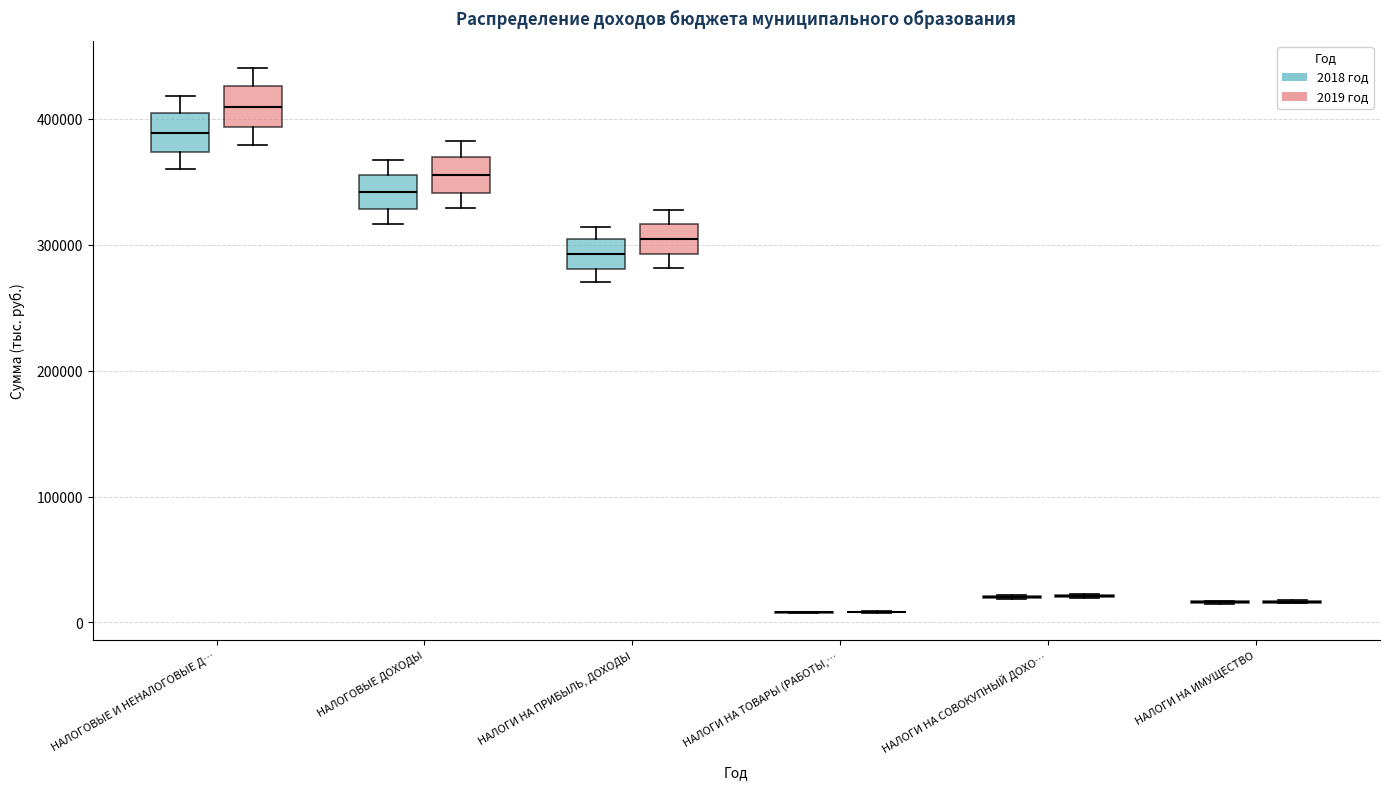

Reading left to right, read every box against the y-axis: the position of its median line, the range the box covers, and the ends of its whiskers. The values are not printed on the chart, so give them approximately, as read against the axis.

НАЛОГОВЫЕ И НЕНАЛОГОВЫЕ Д… (2018 год): median 390000, box 370000 to 400000, whiskers 360000 to 420000
НАЛОГОВЫЕ И НЕНАЛОГОВЫЕ Д… (2019 год): median 410000, box 390000 to 430000, whiskers 380000 to 440000
НАЛОГОВЫЕ ДОХОДЫ (2018 год): median 340000, box 330000 to 360000, whiskers 320000 to 370000
НАЛОГОВЫЕ ДОХОДЫ (2019 год): median 360000, box 340000 to 370000, whiskers 330000 to 380000
НАЛОГИ НА ПРИБЫЛЬ, ДОХОДЫ (2018 год): median 290000, box 280000 to 300000, whiskers 270000 to 310000
НАЛОГИ НА ПРИБЫЛЬ, ДОХОДЫ (2019 год): median 300000, box 290000 to 320000, whiskers 280000 to 330000
НАЛОГИ НА ТОВАРЫ (РАБОТЫ,… (2018 год): box collapsed to a line at 10000, whiskers 10000 to 10000
НАЛОГИ НА ТОВАРЫ (РАБОТЫ,… (2019 год): box collapsed to a line at 10000, whiskers 10000 to 10000
НАЛОГИ НА СОВОКУПНЫЙ ДОХО… (2018 год): box collapsed to a line at 20000, whiskers 20000 to 20000
НАЛОГИ НА СОВОКУПНЫЙ ДОХО… (2019 год): box collapsed to a line at 20000, whiskers 20000 to 20000
НАЛОГИ НА ИМУЩЕСТВО (2018 год): box collapsed to a line at 20000, whiskers 10000 to 20000
НАЛОГИ НА ИМУЩЕСТВО (2019 год): box collapsed to a line at 20000, whiskers 20000 to 20000